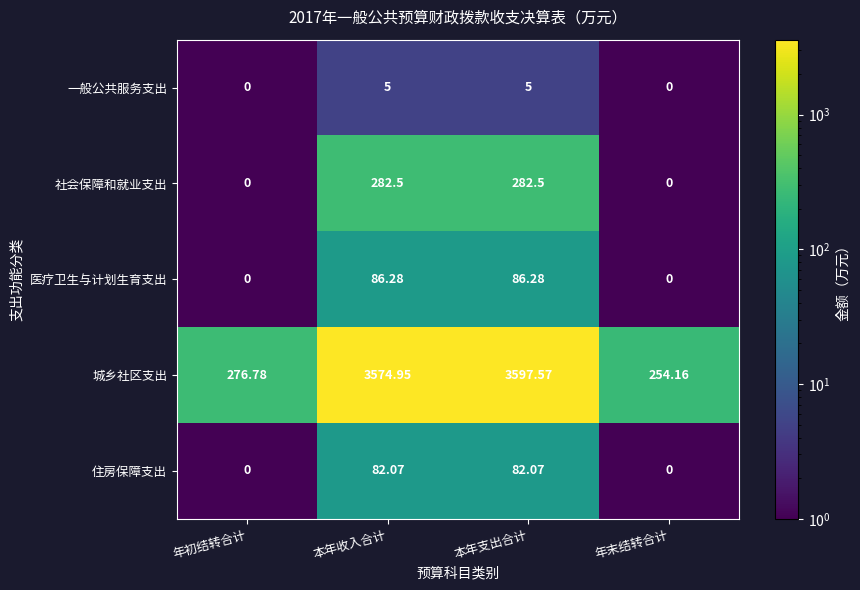

Rank the series at 本年收入合计 from highest to lowest value.

城乡社区支出, 社会保障和就业支出, 医疗卫生与计划生育支出, 住房保障支出, 一般公共服务支出